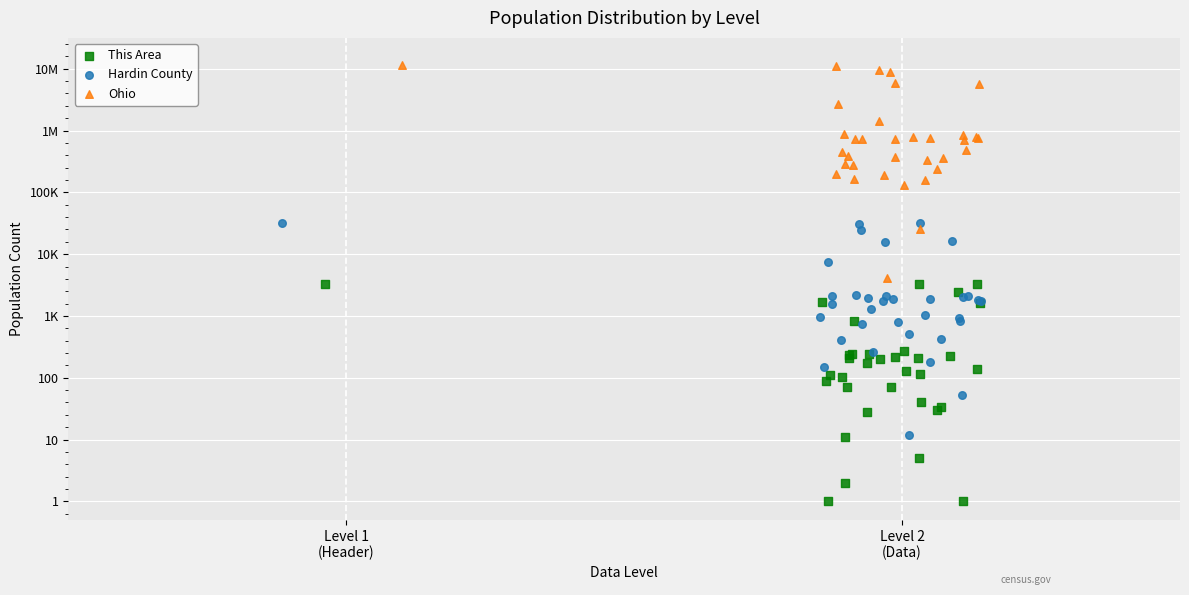

What are all the series names shown in the legend?

This Area, Hardin County, Ohio